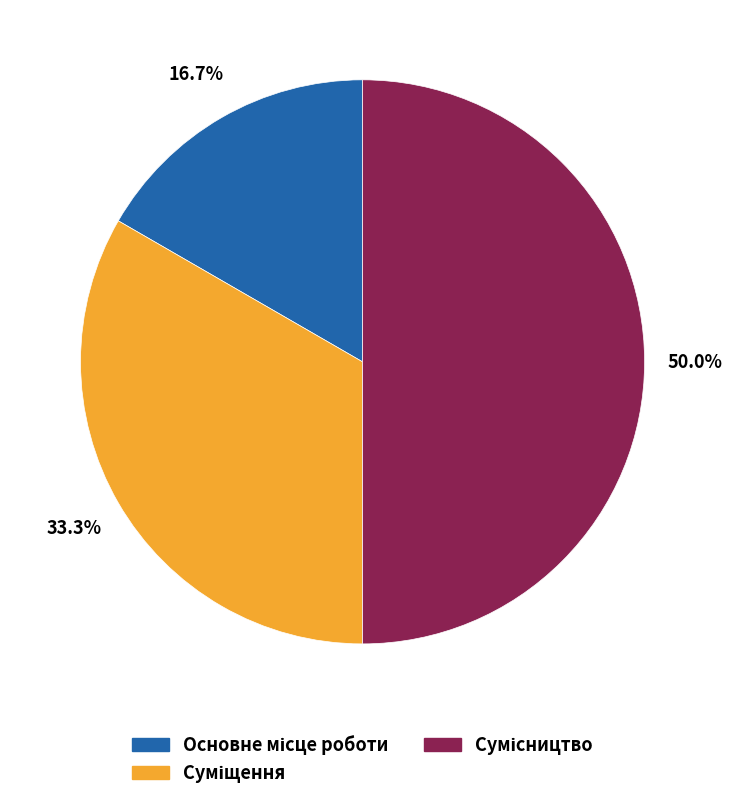

Between Суміщення and Сумісництво, which is larger?

Сумісництво